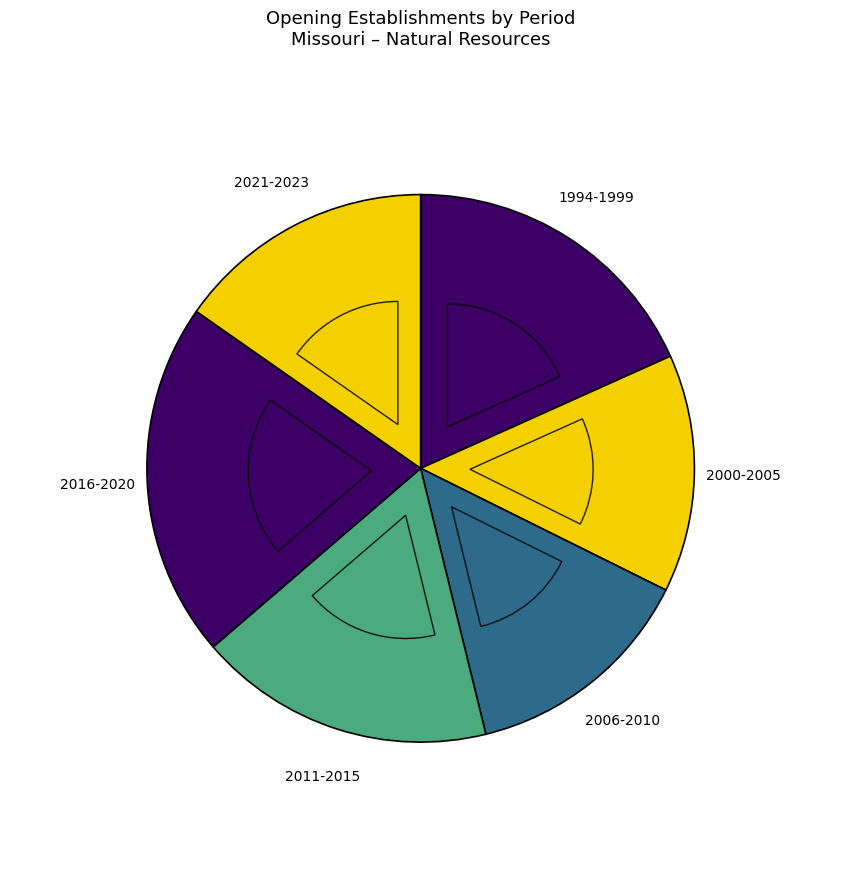

Does 1999 account for over 50% of the chart?

No